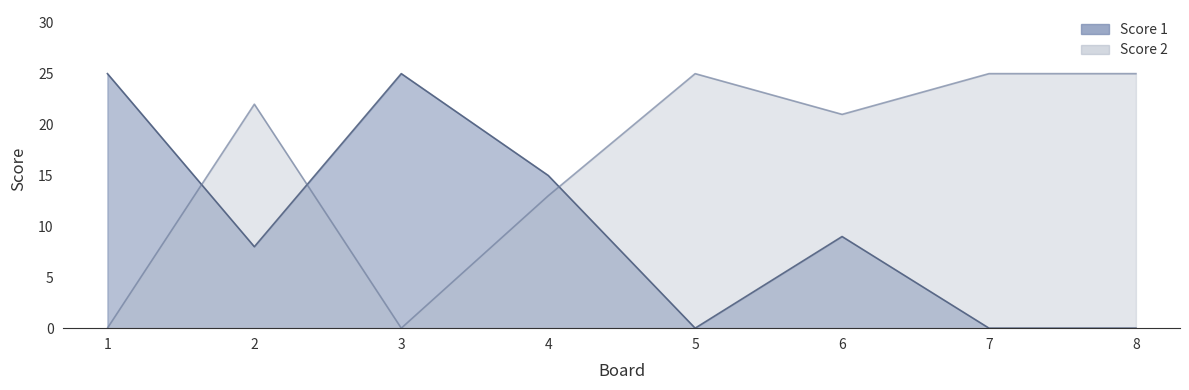

At which category is the sum across all series the highest?

2